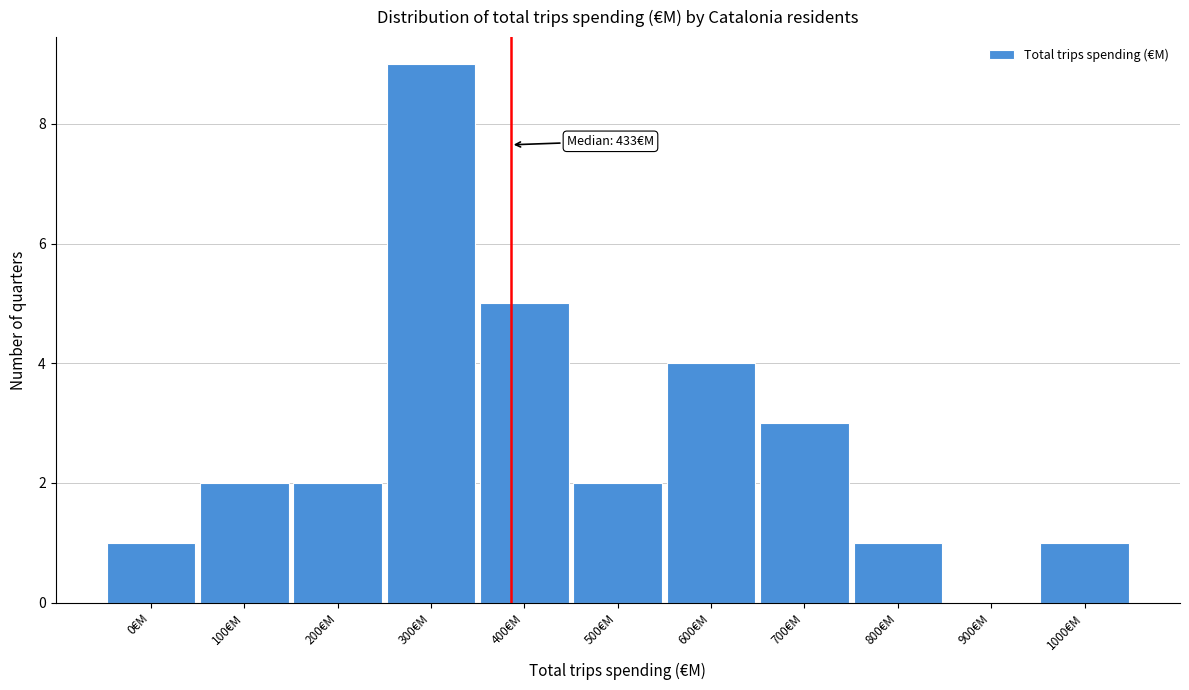

Reading left to right, extract all data points from this chart.

0€M=1	100€M=2	200€M=2	300€M=9	400€M=5	500€M=2	600€M=4	700€M=3	800€M=1	900€M=0	1000€M=1